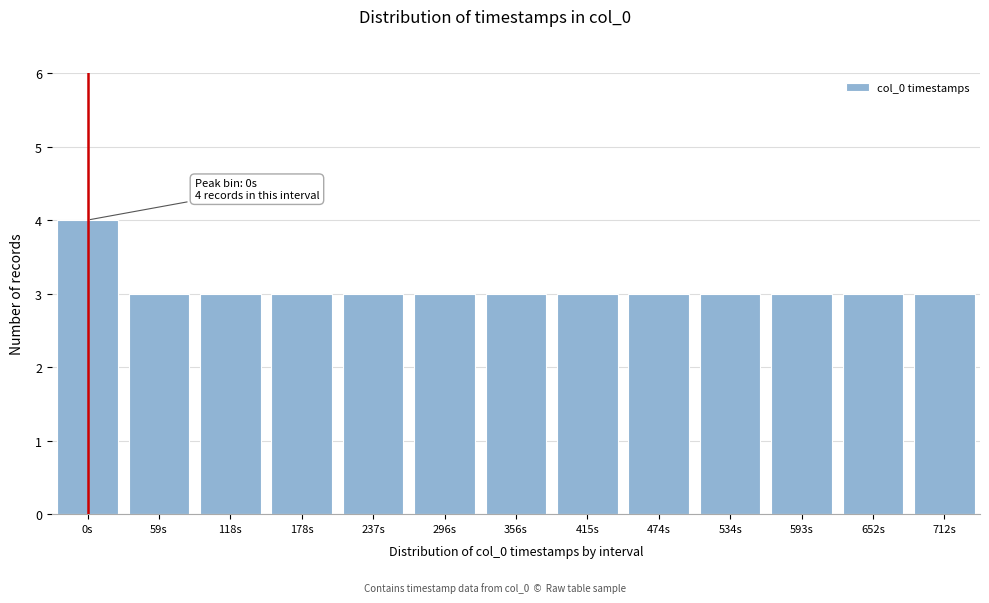

Reading left to right, list all the values displayed in this chart.

0s=4	59s=3	118s=3	178s=3	237s=3	296s=3	356s=3	415s=3	474s=3	534s=3	593s=3	652s=3	712s=3